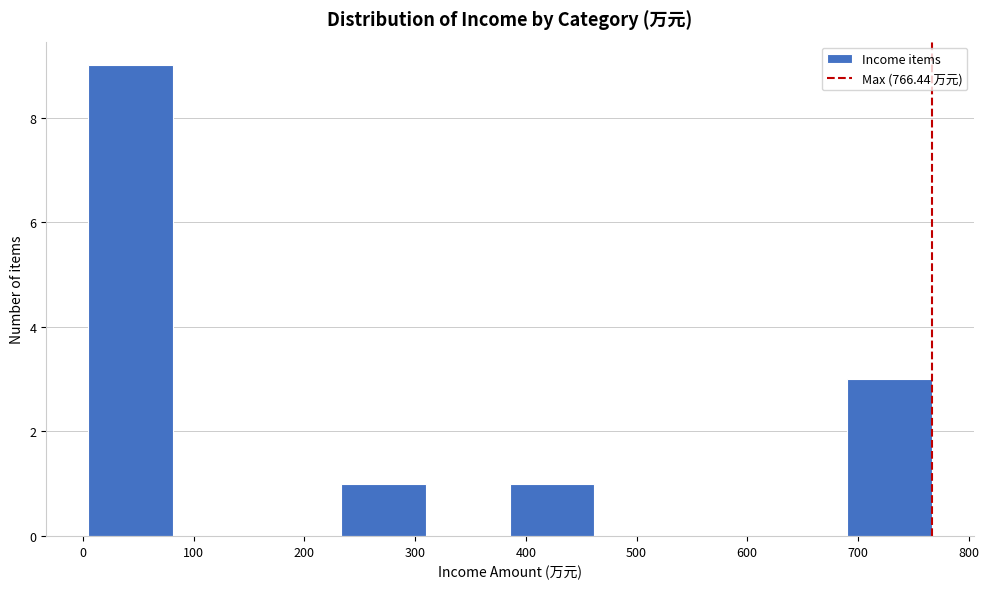

Reading left to right, transcribe this chart: for each bar, give the range it covers on the x-axis and its height. Neither the bar edges nor the heights are printed on the chart, so give them approximately, as read against the axes.

10 to 80: 9
80 to 160: 0
160 to 230: 0
230 to 310: 1
310 to 390: 0
390 to 460: 1
460 to 540: 0
540 to 610: 0
610 to 690: 0
690 to 770: 3